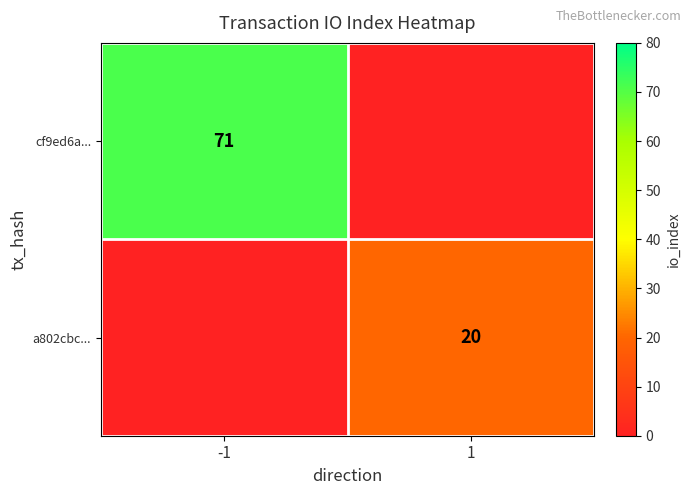

What is the total value across all series at -1?

71